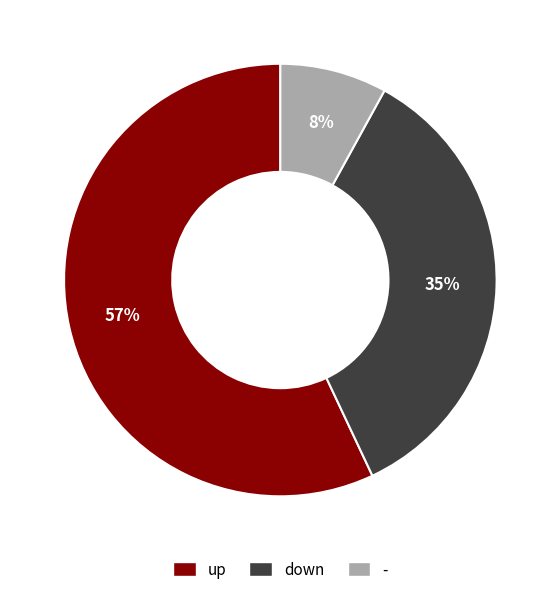

Is the sum of - and up greater than half?

Yes